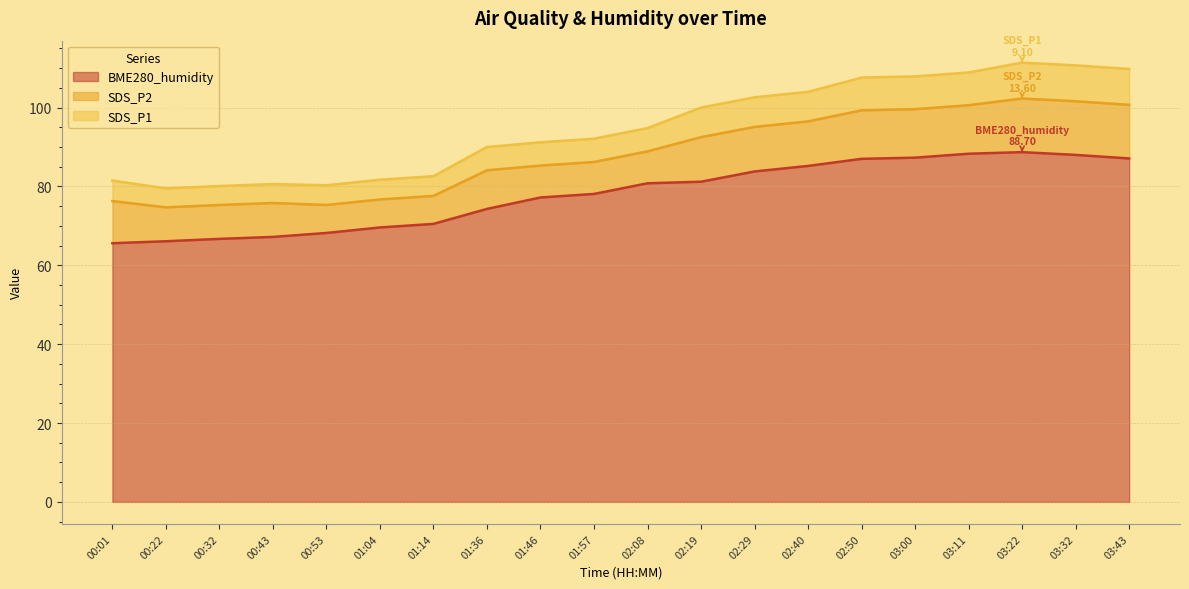

The value of SDS_P1 at 00:53 is 42.7. True or false?

False